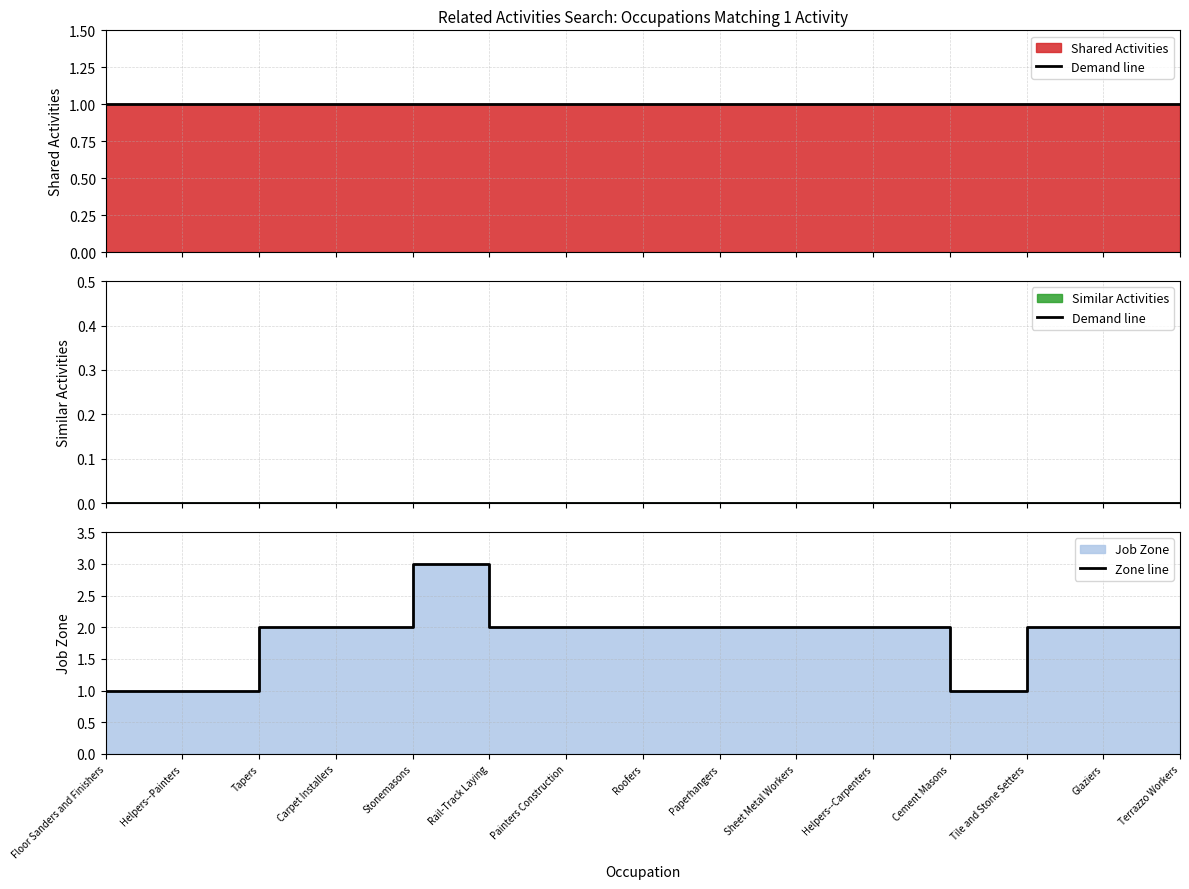

What position from the right is Floor Sanders and Finishers?

15